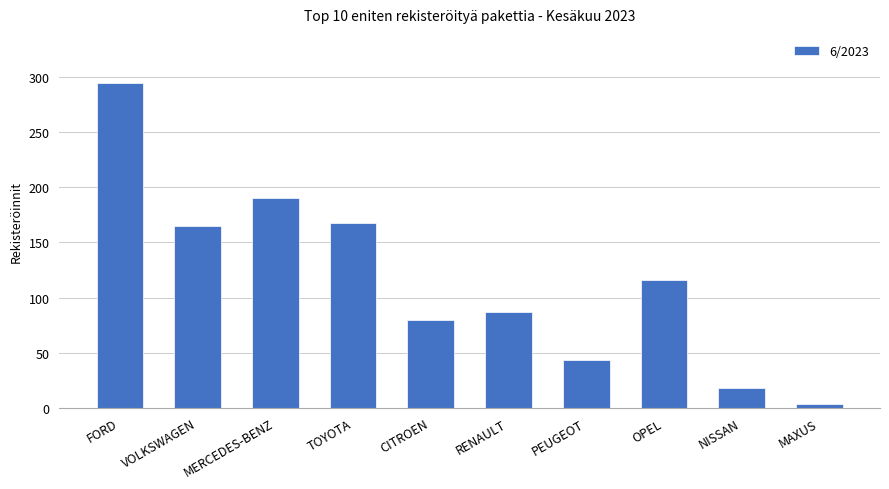

Which category has the lowest value across all series?

MAXUS